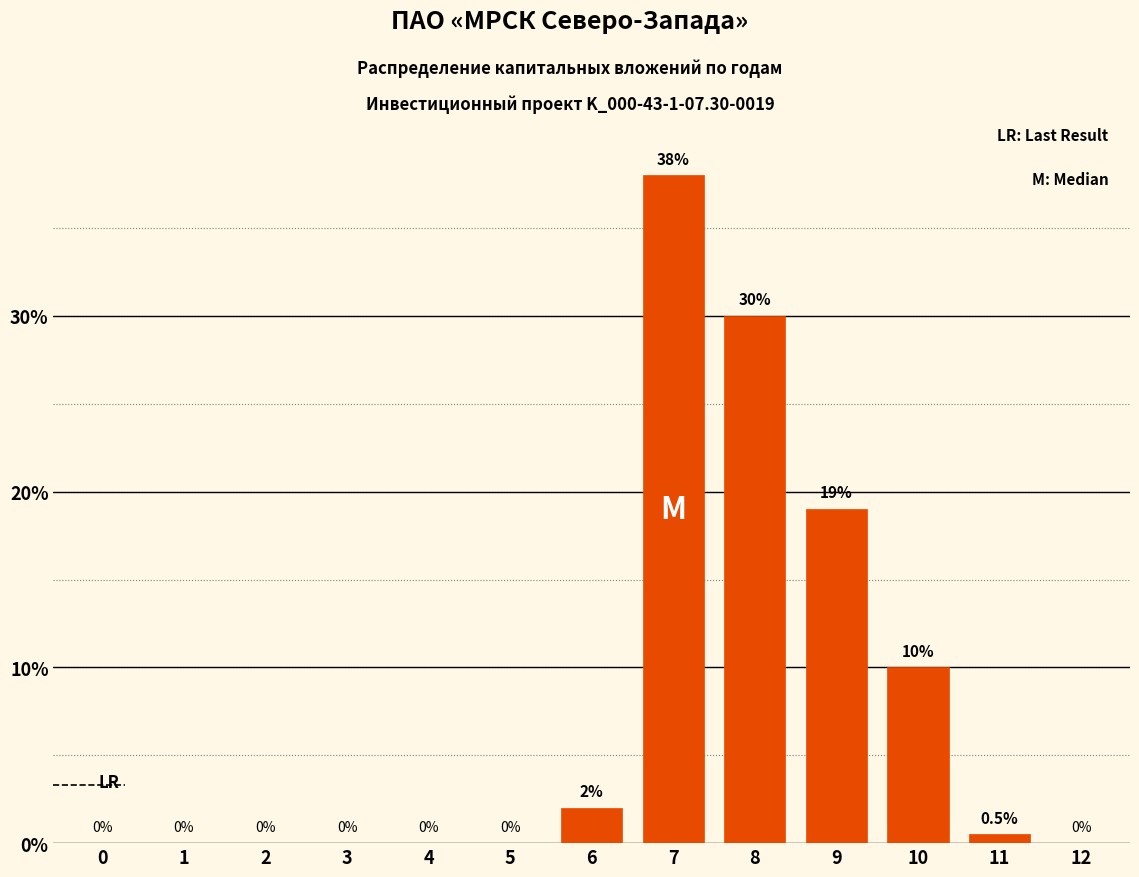

Reading left to right, transcribe all the data shown in this chart.

0=0.0	1=0.0	2=0.0	3=0.0	4=0.0	5=0.0	6=2.0	7=38.0	8=30.0	9=19.0	10=10.0	11=0.5	12=0.0